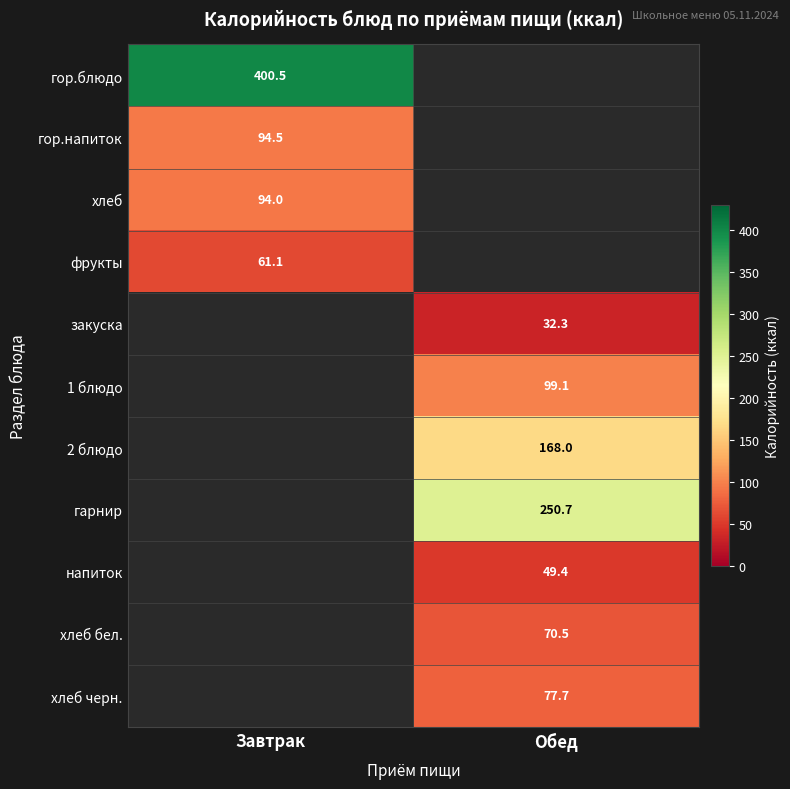

Between Завтрак and Обед, which is larger?

Обед